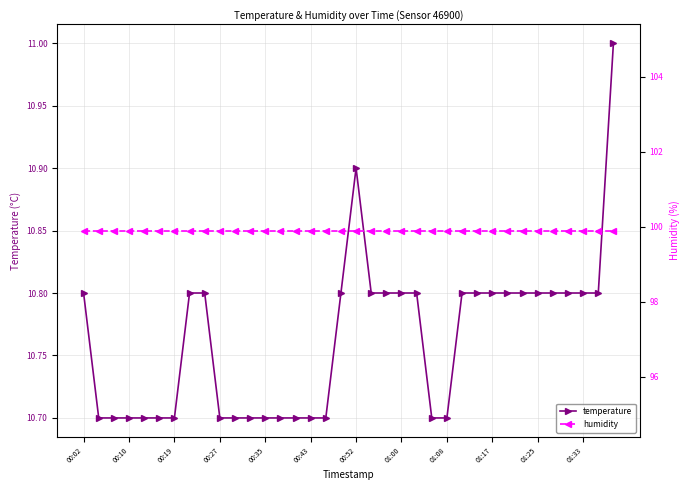

Count the number of categories in the chart.

36